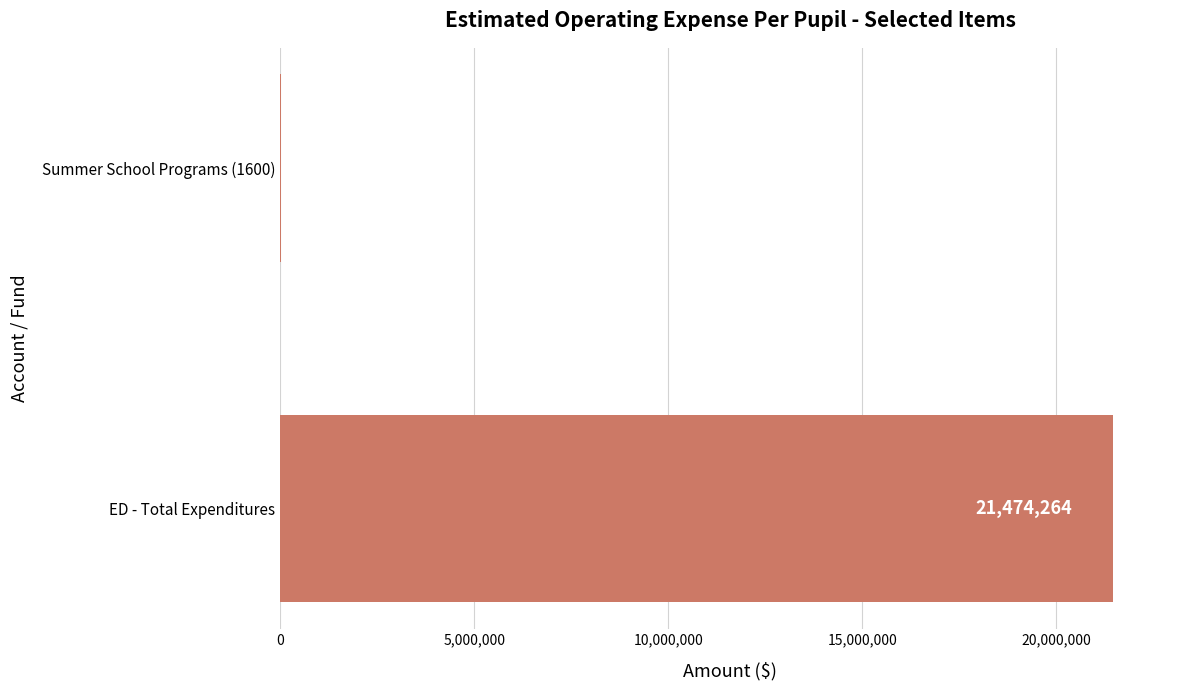

What is the sum of all values?

21485218